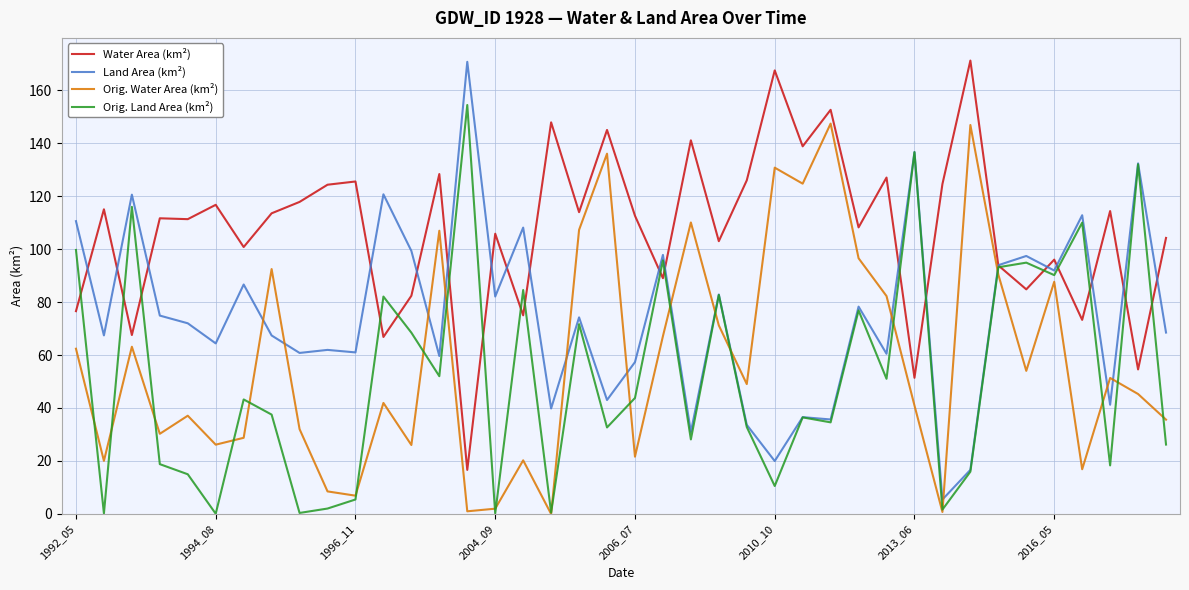

What is the average value of the Orig. Land Area (km²) series?

52.4